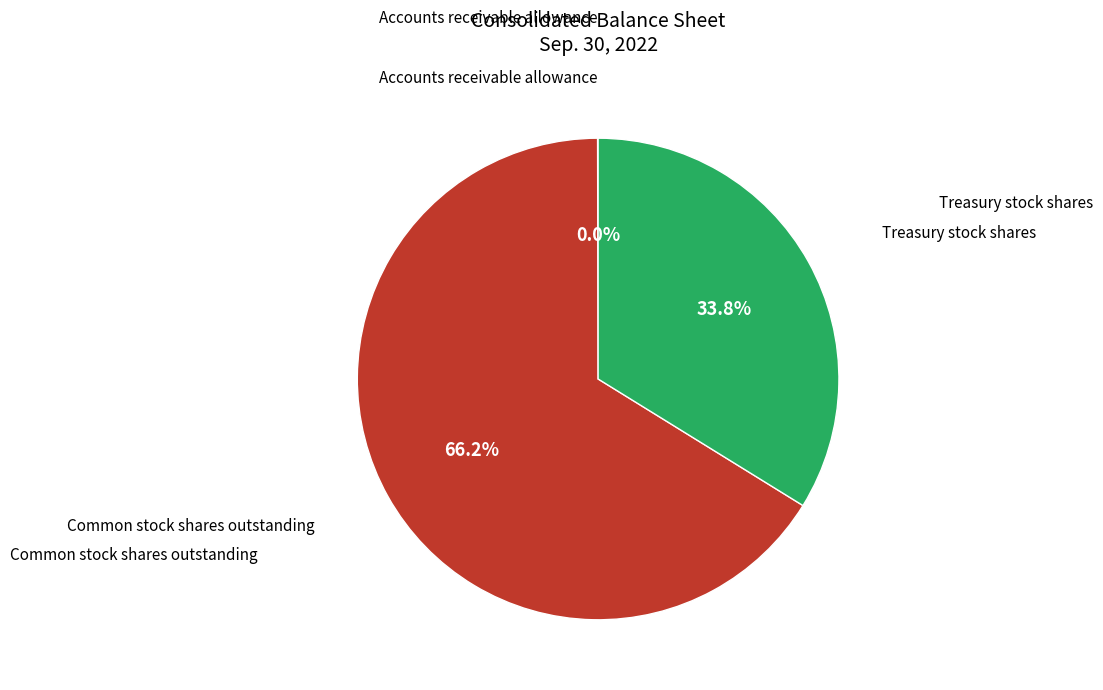

Is there a majority slice in this chart?

Yes